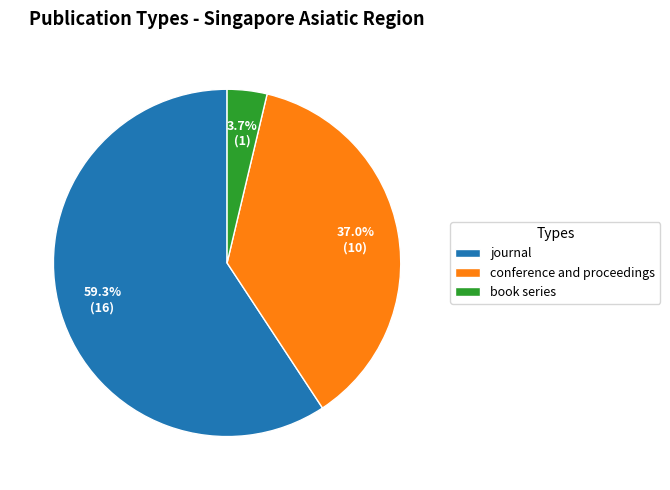

Count the number of slices in the pie.

3